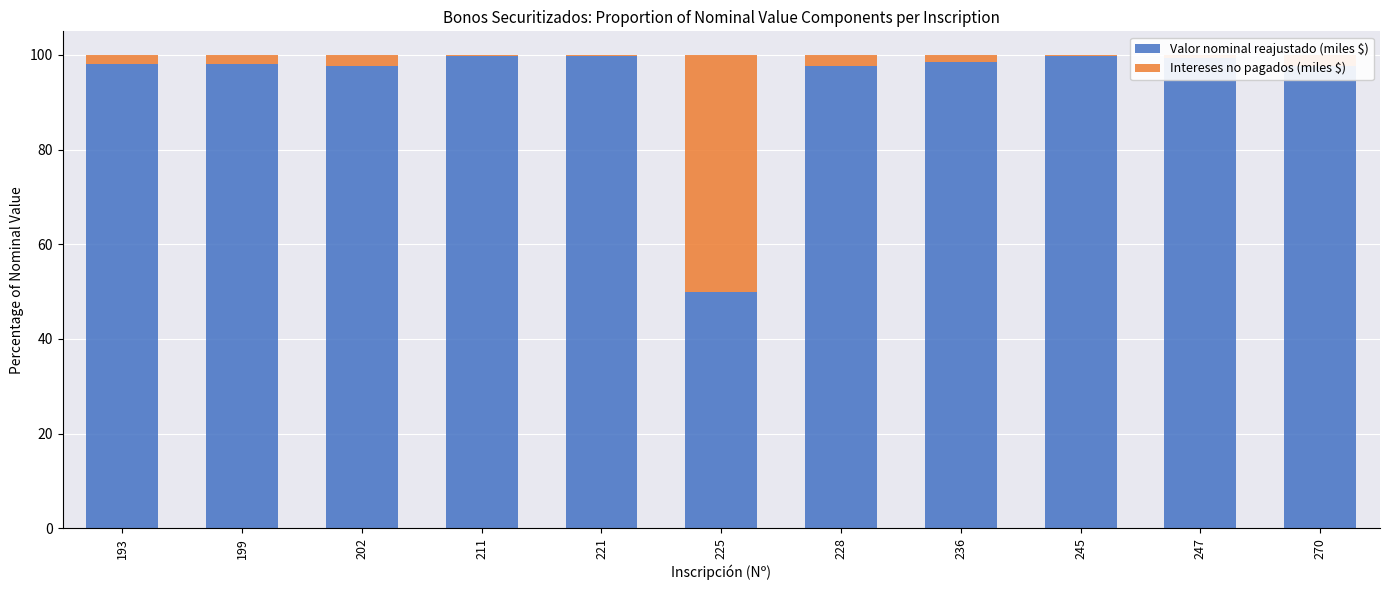

What is the total value across all series at 225?

100.0